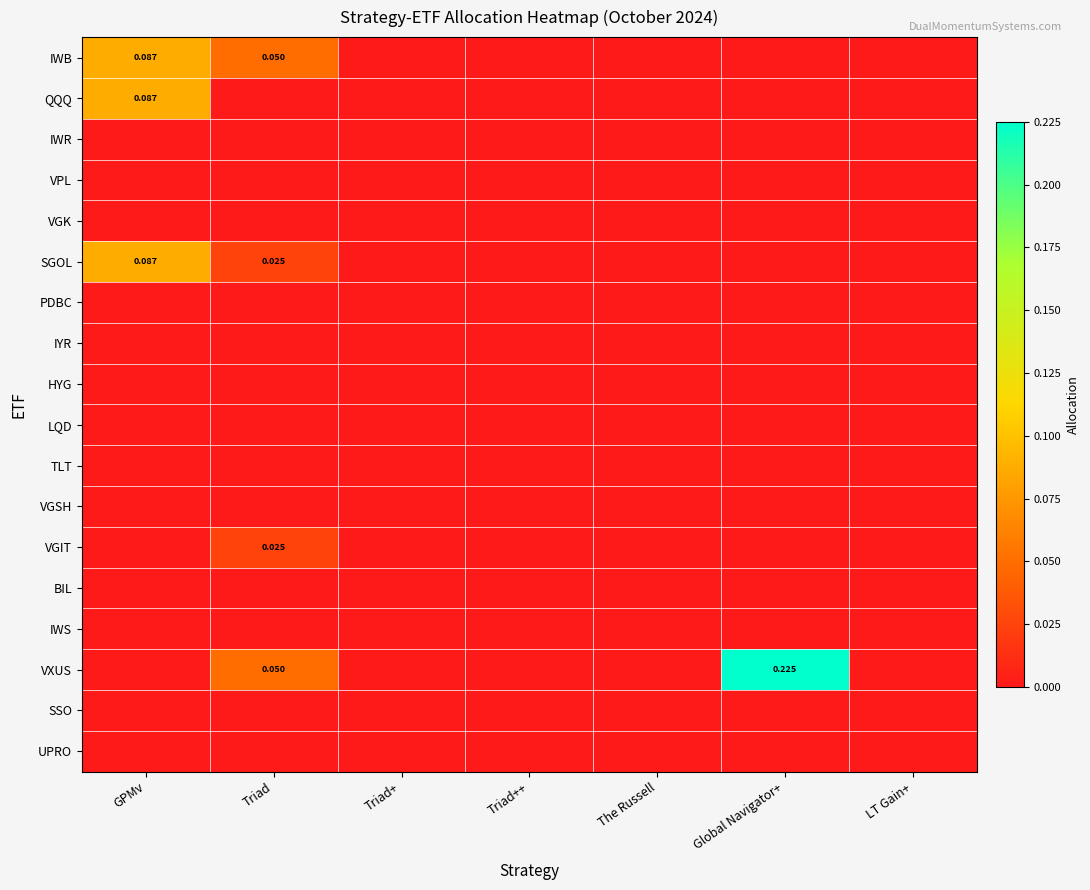

Rank the categories by IWR value from lowest to highest.

GPMv, Triad, Triad+, Triad++, The Russell, Global Navigator+, LT Gain+